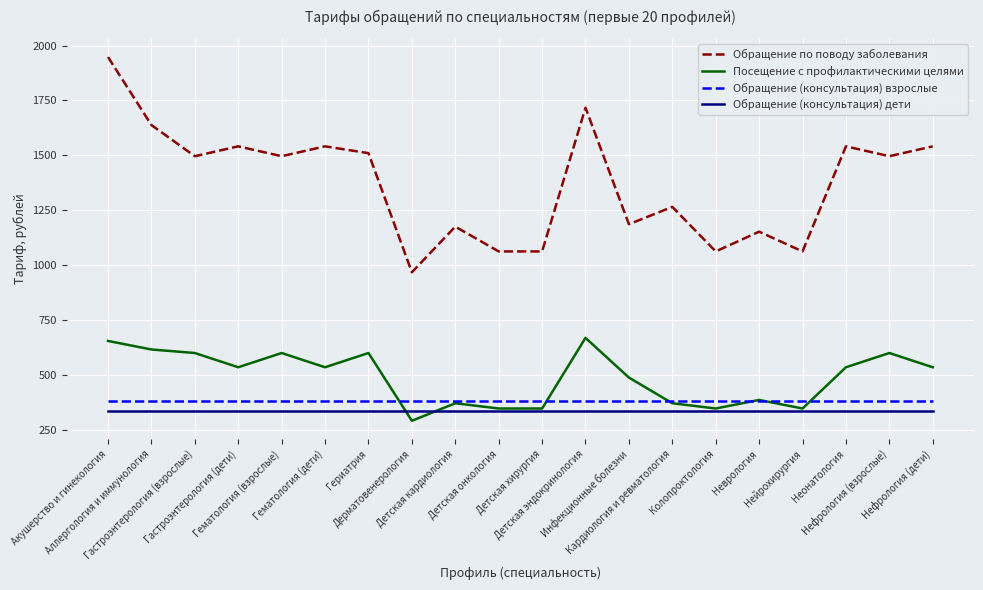

Is the value of Обращение (консультация) дети at Гериатрия greater than the value of Посещение с профилактическими целями at Нефрология (дети)?

No